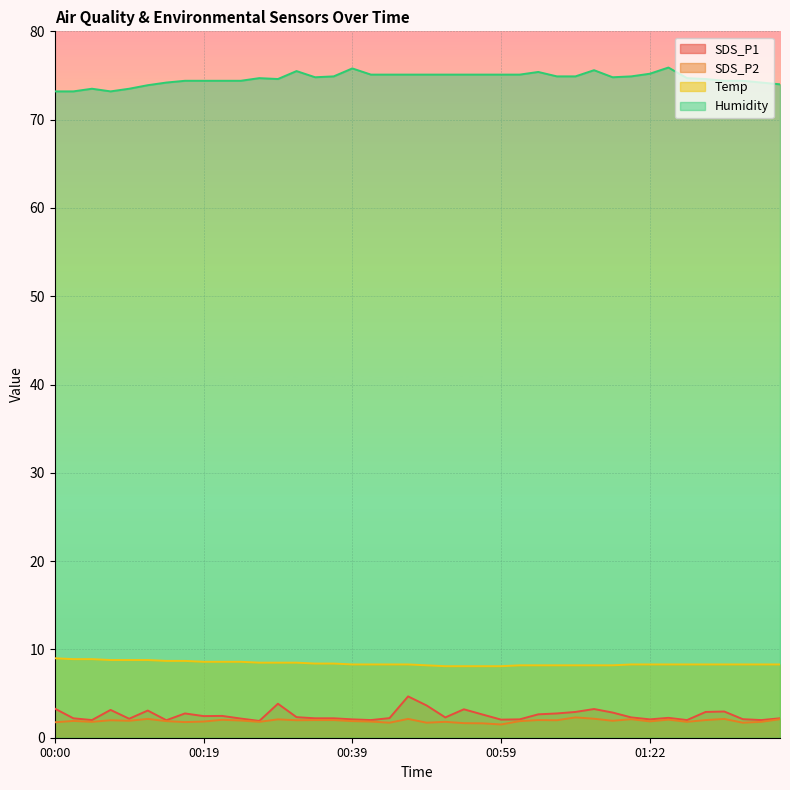

What is the sum of the SDS_P1 values at 01:40 and 00:00?

5.5